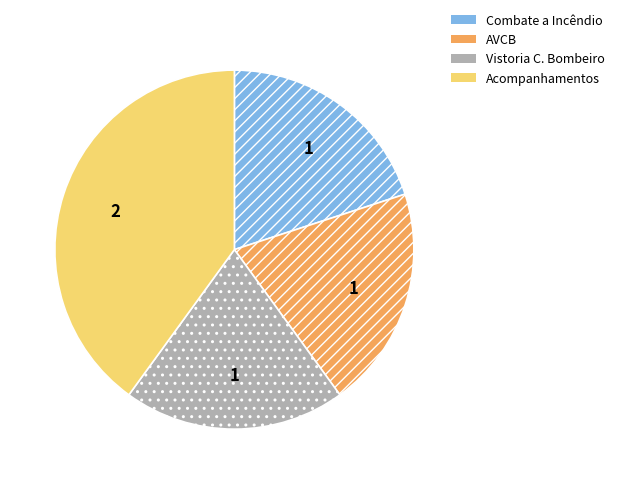

Does any single category account for the majority?

No